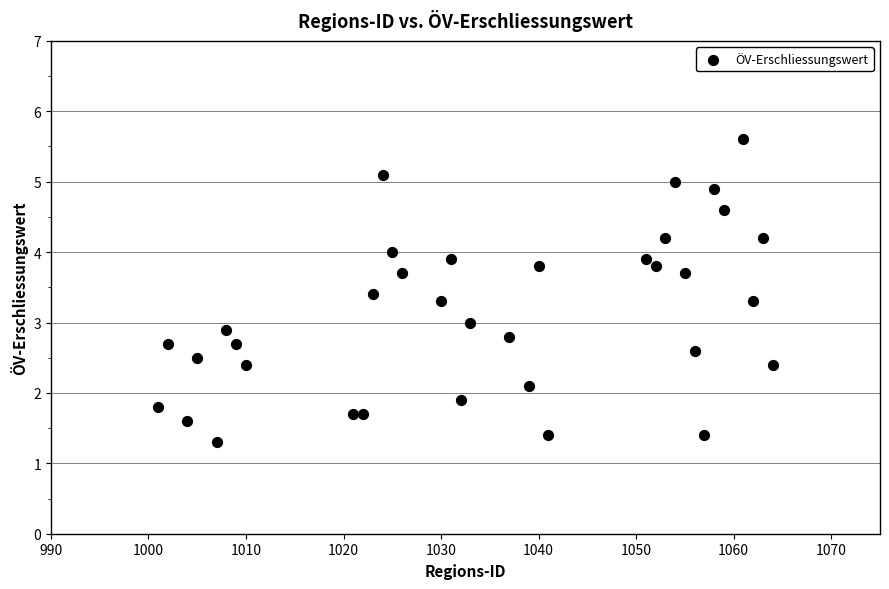

What is the range of Y values (max minus min)?

4.3